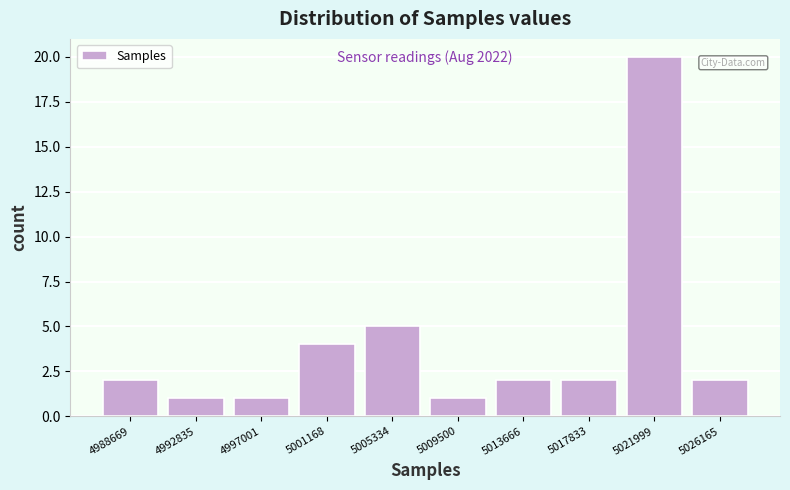

Which range on the x-axis has the tallest bar?

5020000 to 5024000